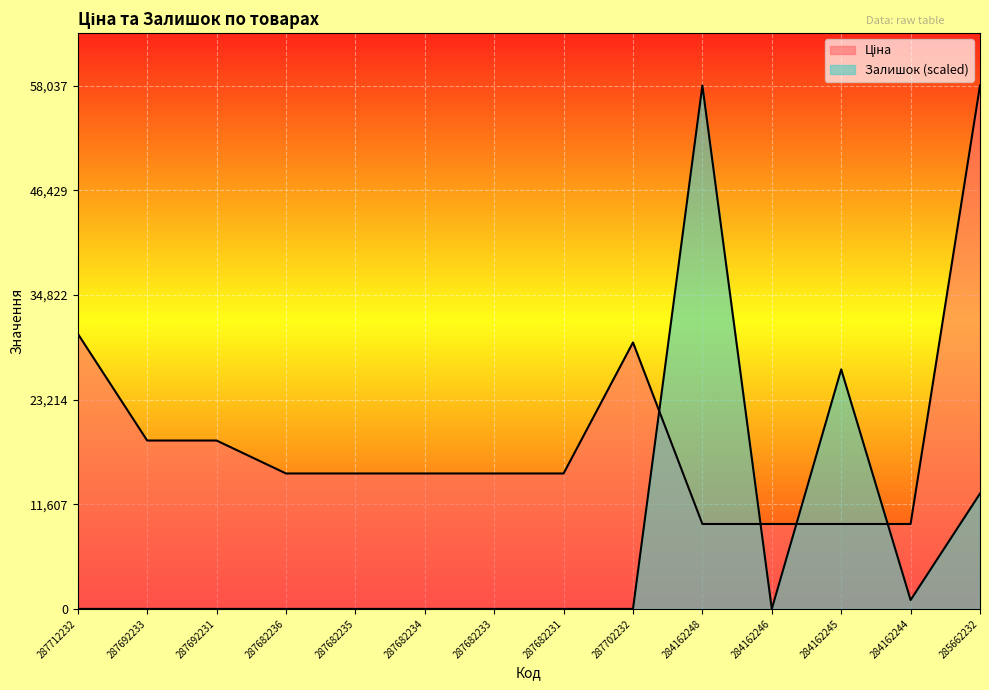

List the series in order of their overall mean, highest first.

Ціна, Залишок